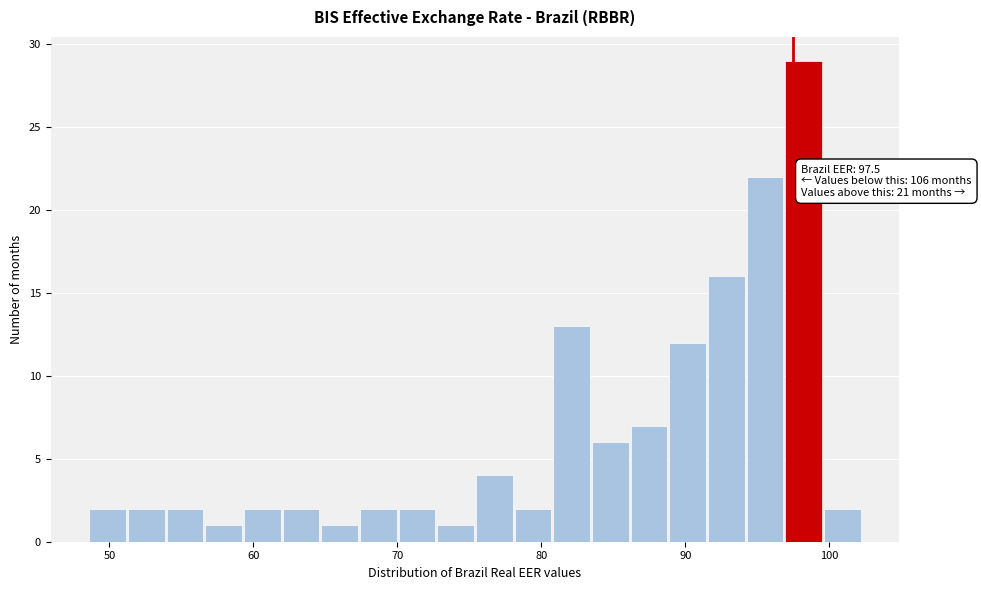

Around what value on the x-axis is the tallest bar? Give the approximate position of its centre, as read against the axis.

98